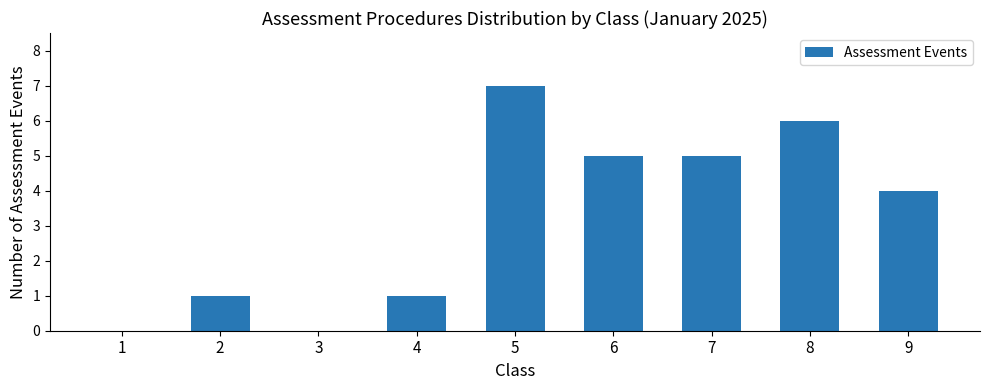

What is the greatest value displayed?

7